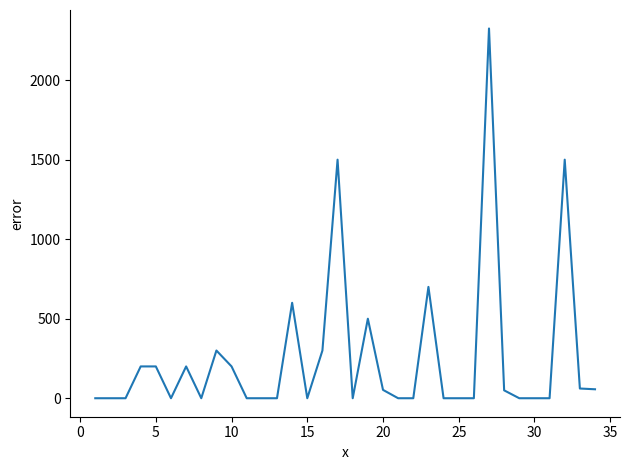

Count the number of data series in this chart.

1